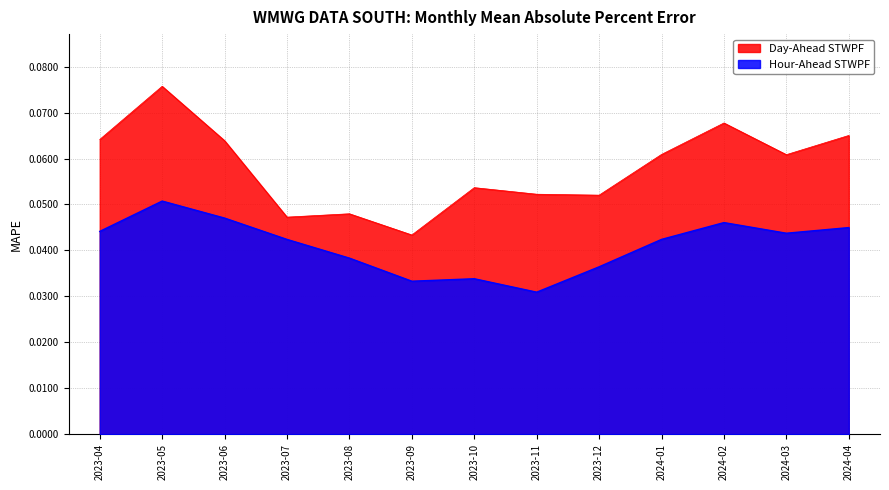

How many lines are shown in the chart?

2